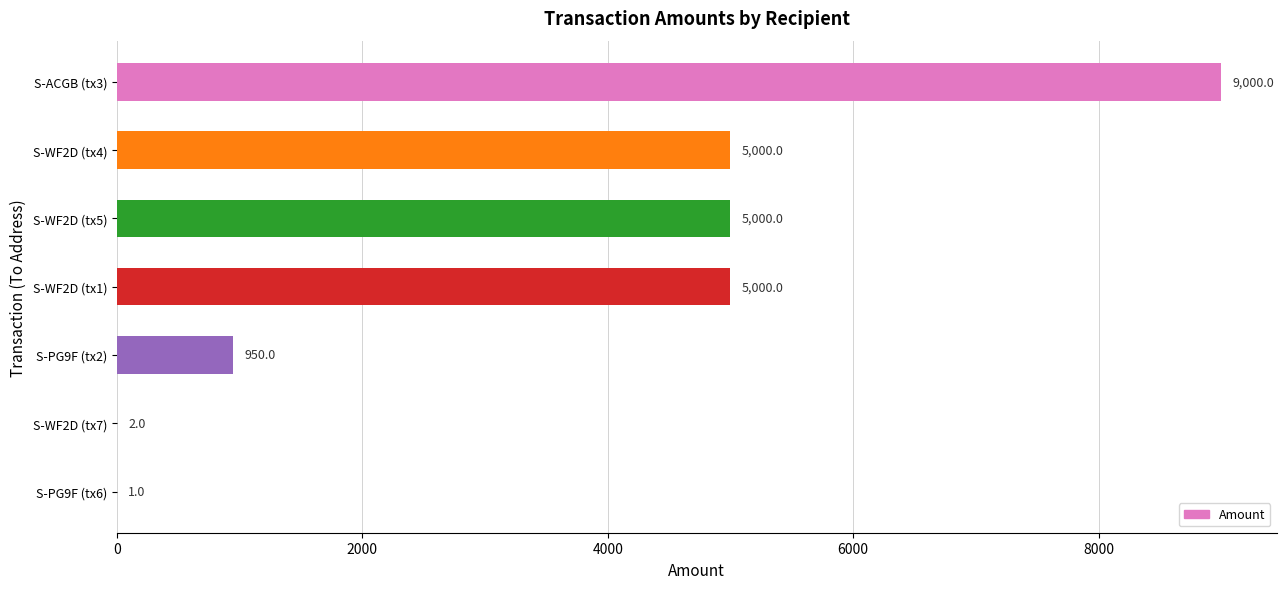

What is the maximum value shown in the chart?

9000